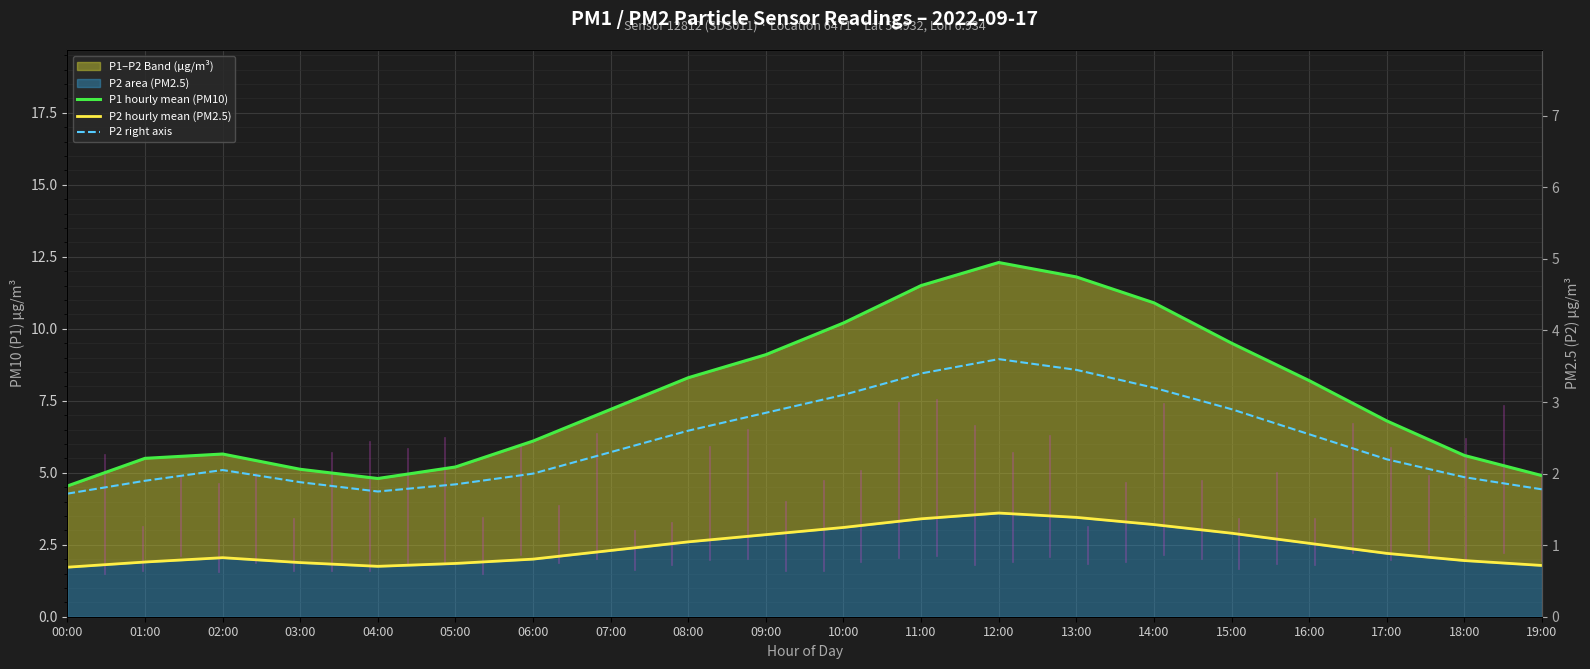

Which series changed the most between 00:00 and 10:00?

P1 hourly mean (PM10)